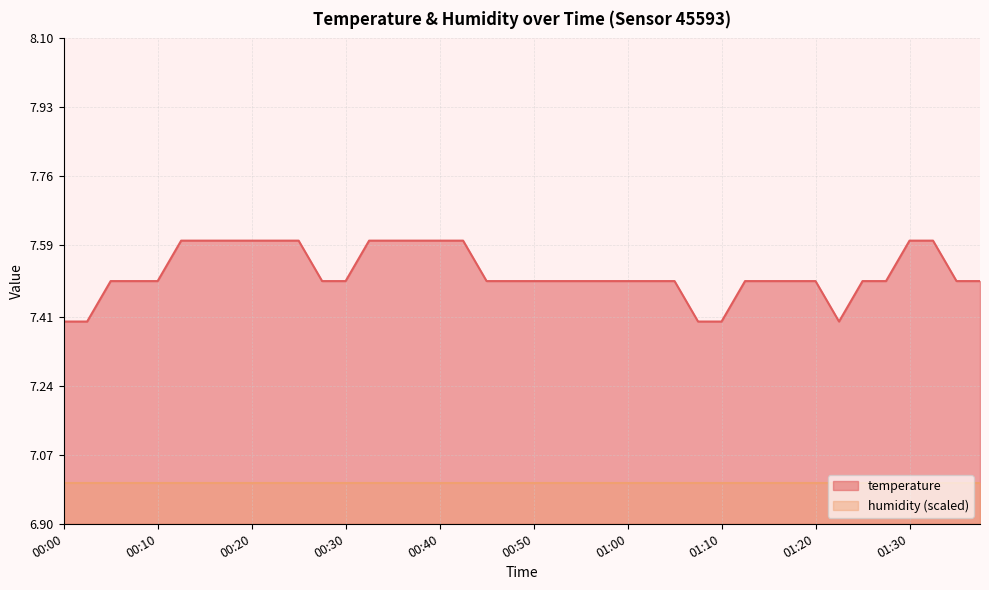

Which label corresponds to the smallest value in the chart?

00:00